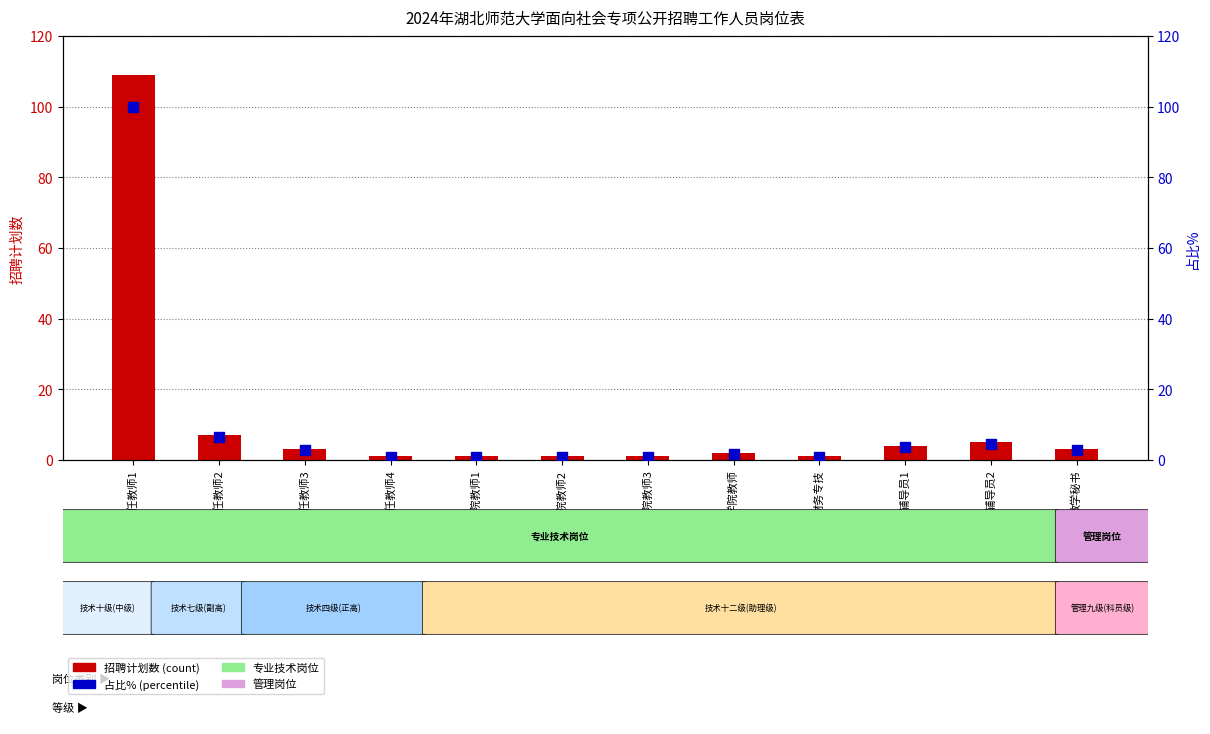

At which category is the sum across all series the highest?

专任教师1